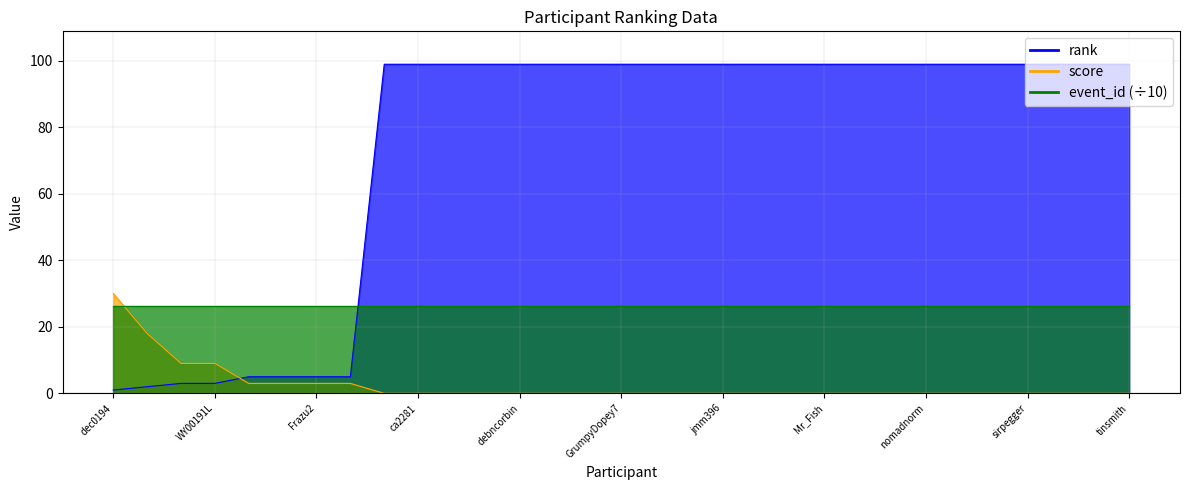

True or false: rank has more than 2 interior local peaks.

False